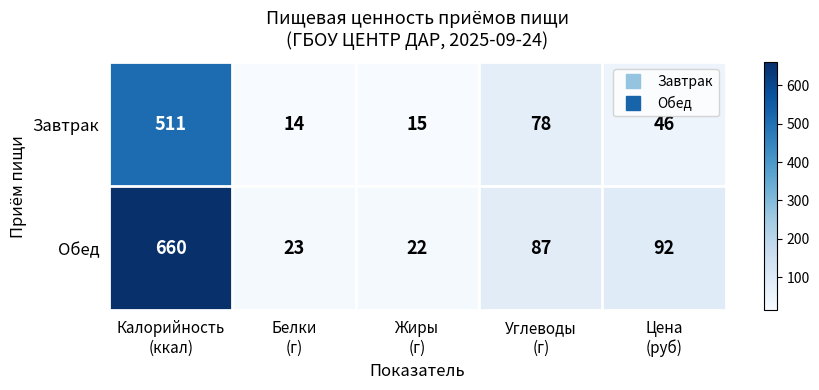

What is the minimum value shown in the chart?

14